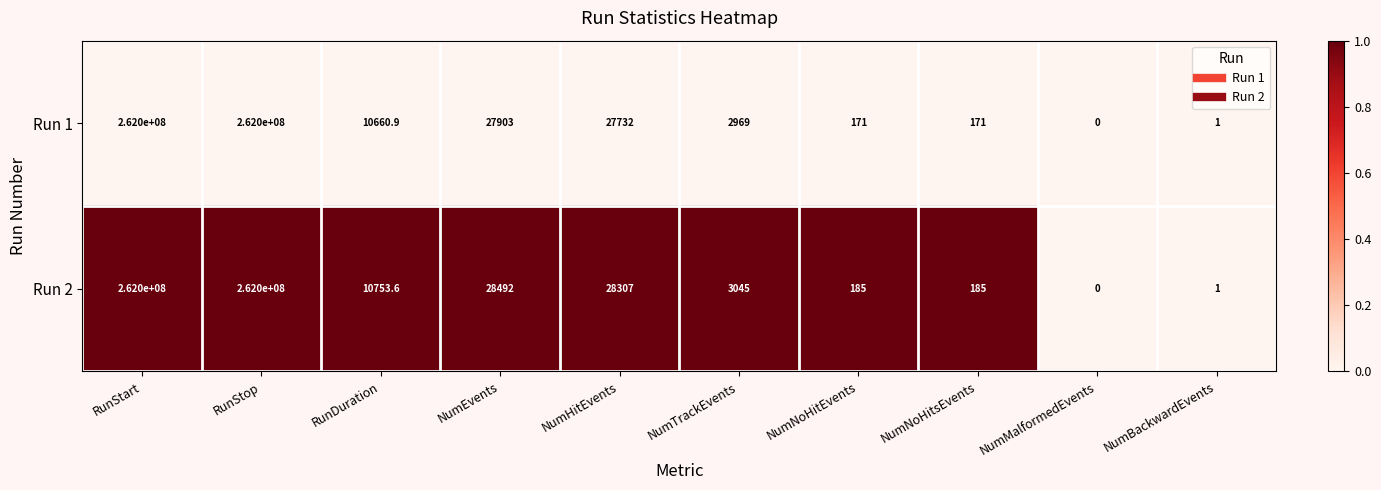

Rank the series at NumEvents from highest to lowest value.

Run 2, Run 1